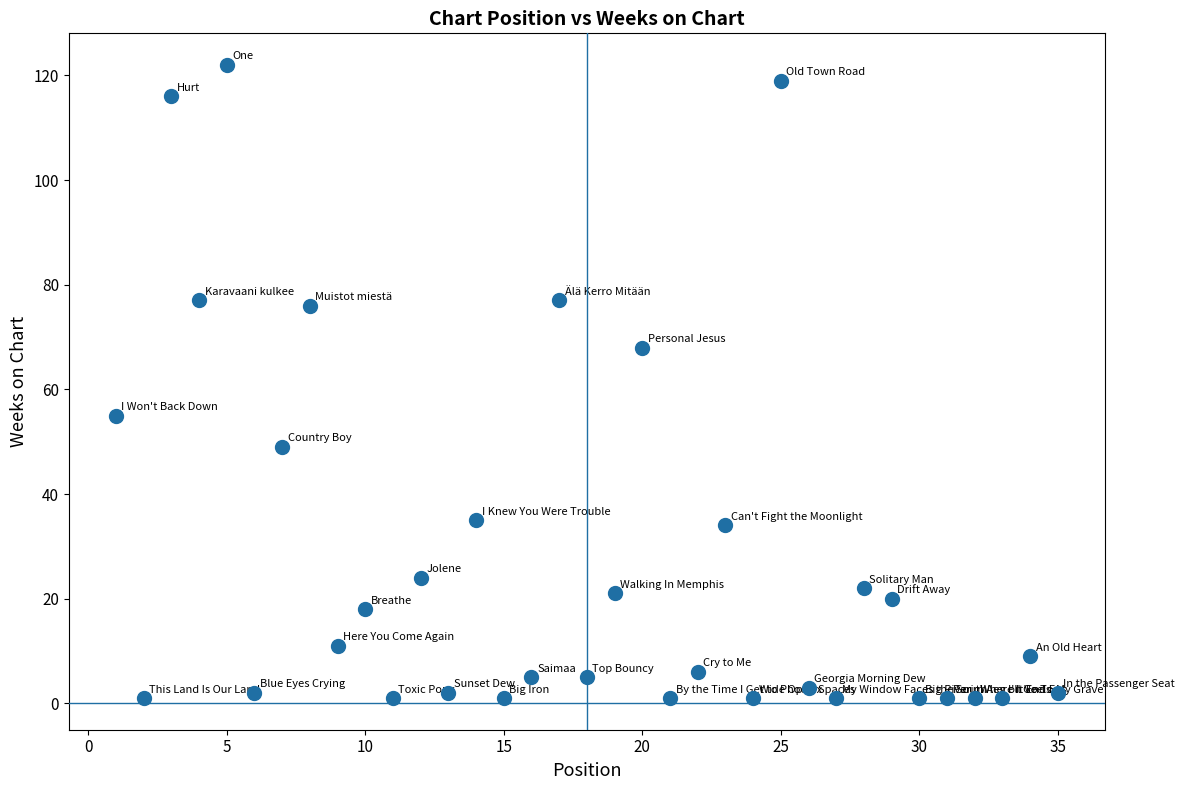

What is the range of Y values (max minus min)?

121